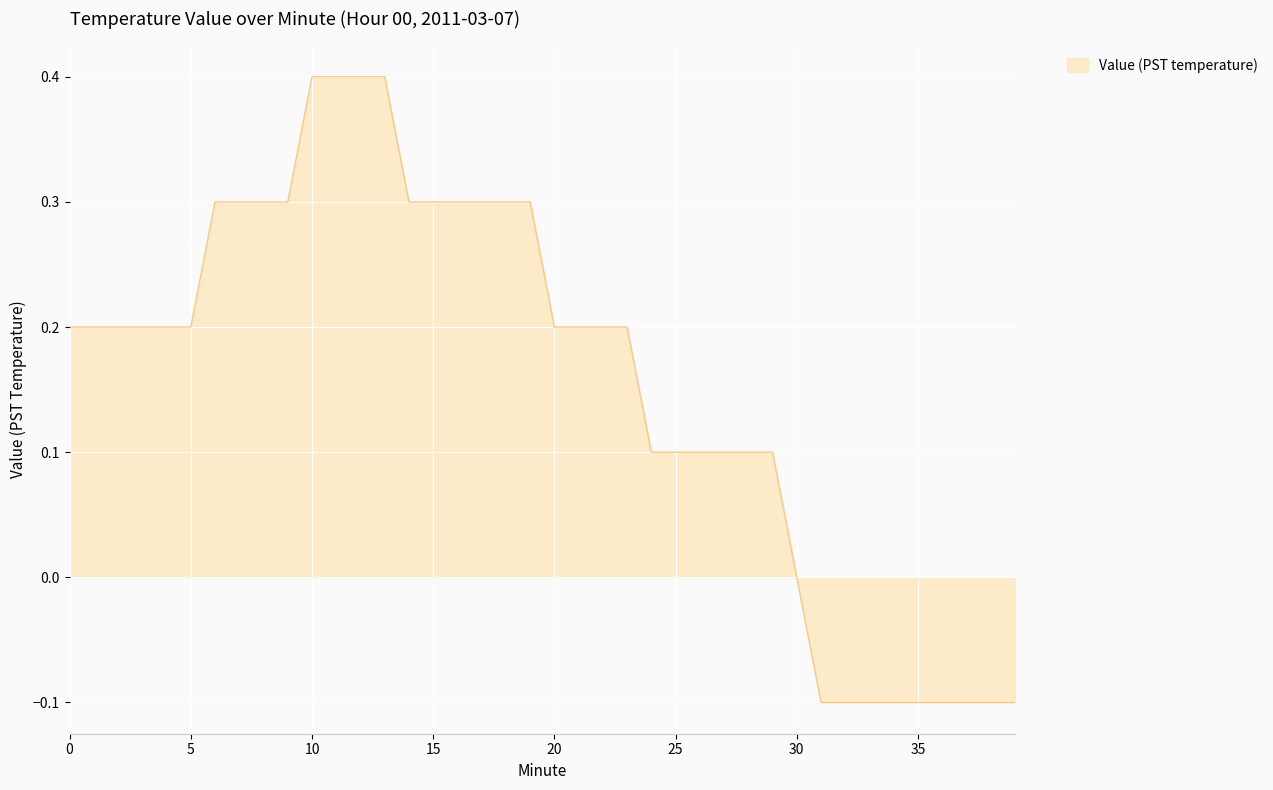

What is the difference between the maximum and minimum values?

0.5